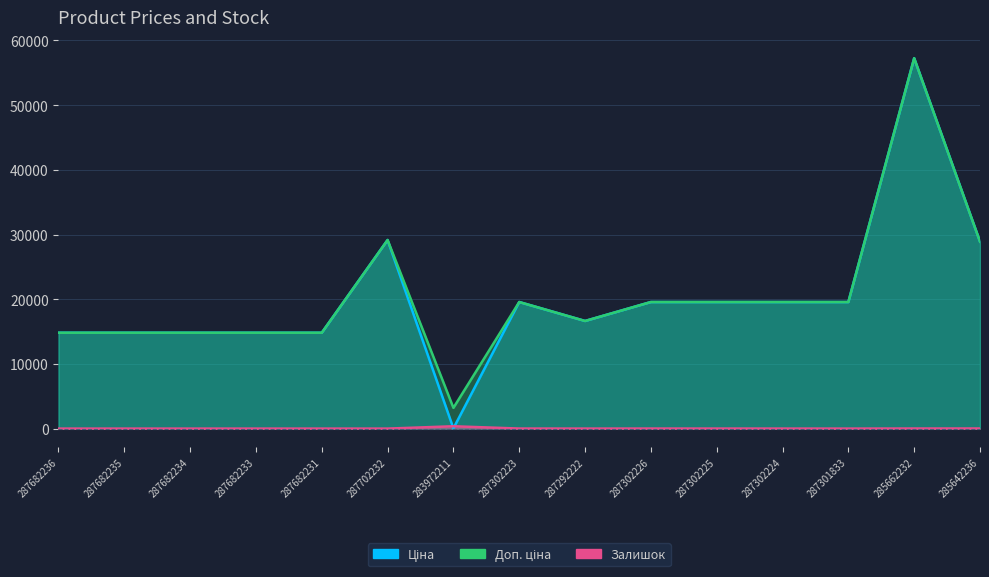

What are all the series names shown in the legend?

Ціна, Доп. ціна, Залишок